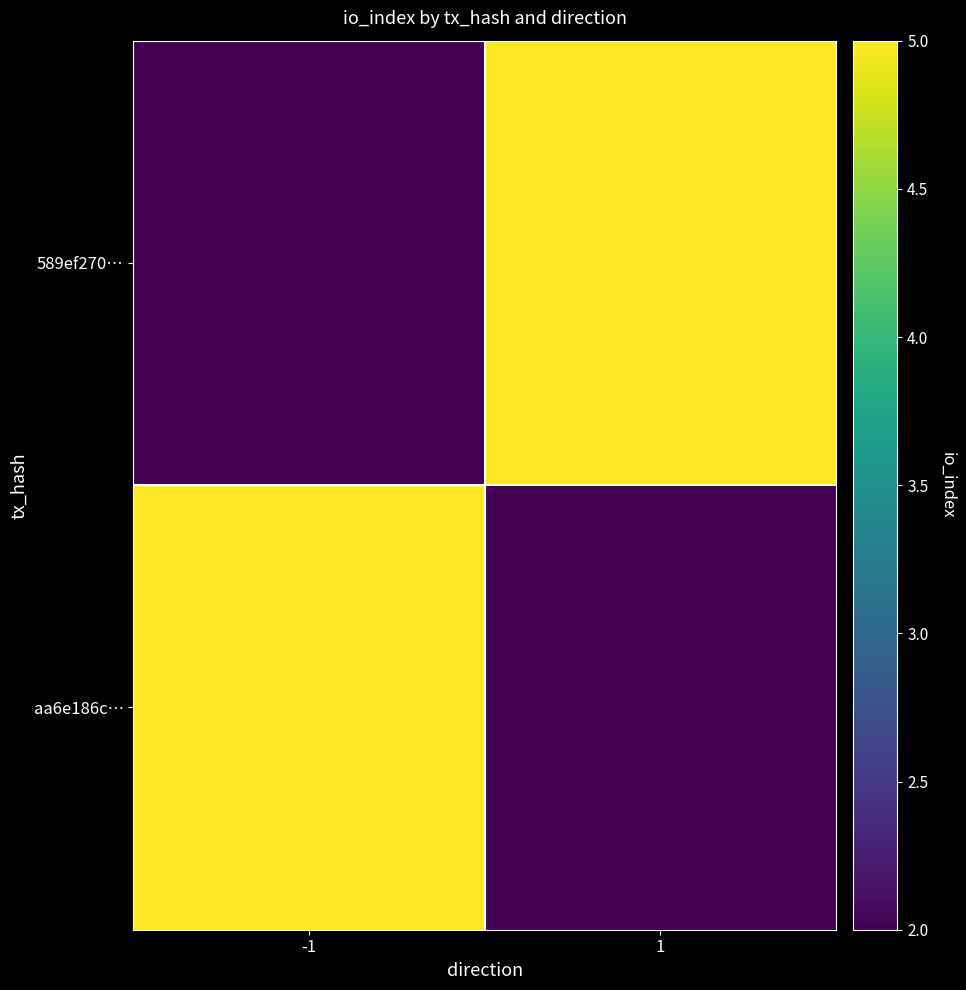

Reading right to left, transcribe all the data shown in this chart.

589ef270…: 1=5	-1=2
aa6e186c…: 1=2	-1=5